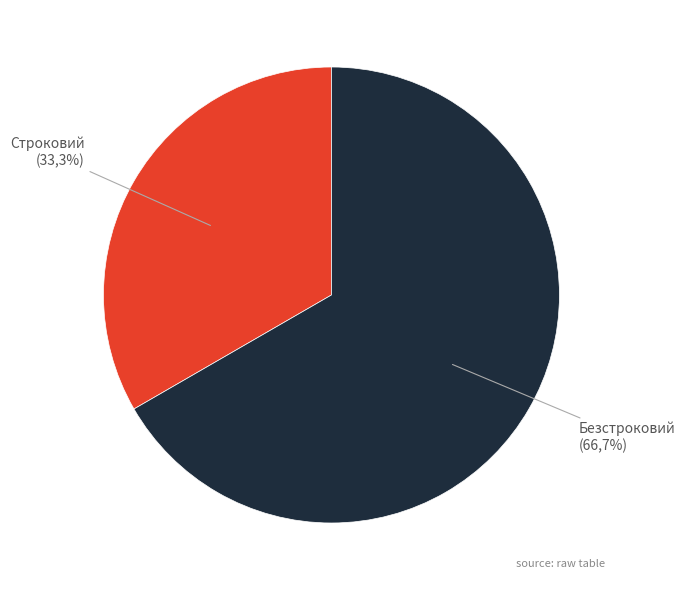

Combined, do Строковий and Безстроковий account for over 50%?

Yes